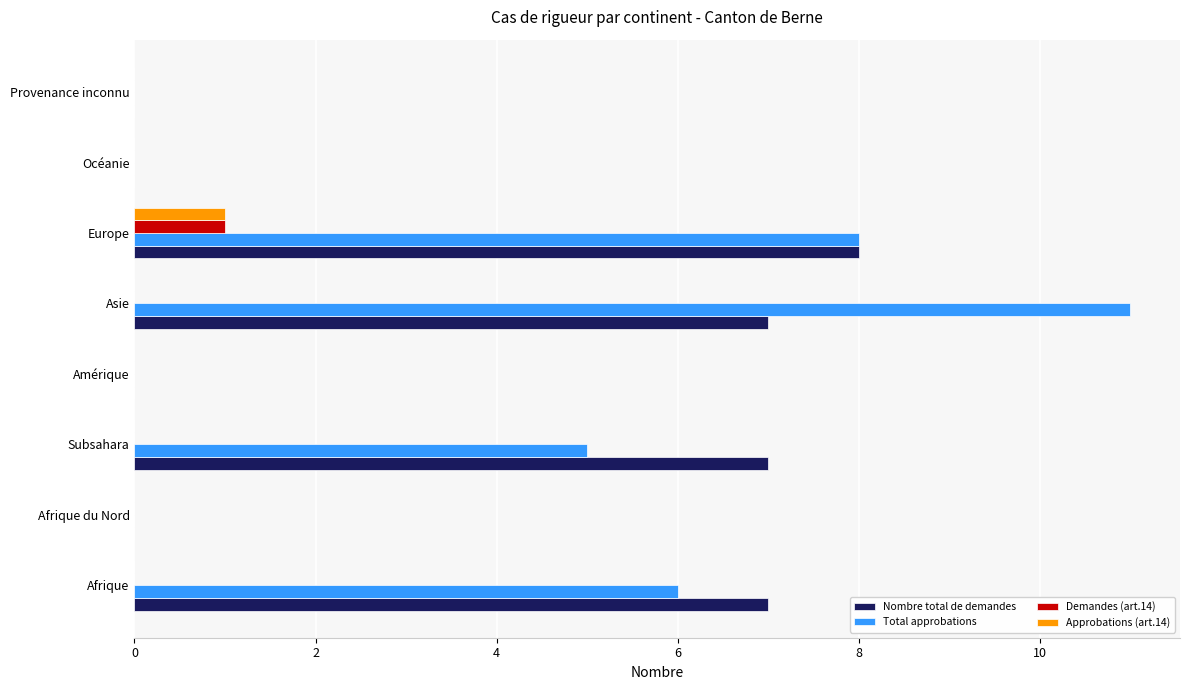

How many Total approbations values are between 0 and 8?

7